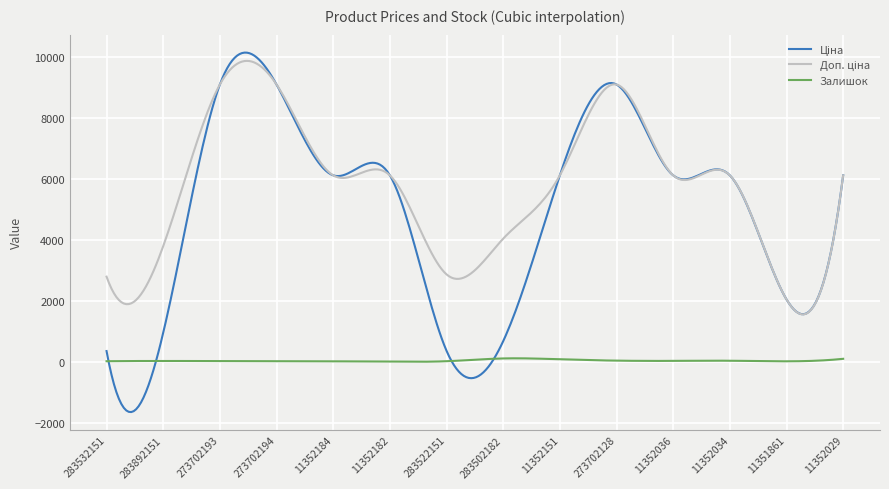

What is the smallest value displayed?

-1652.6